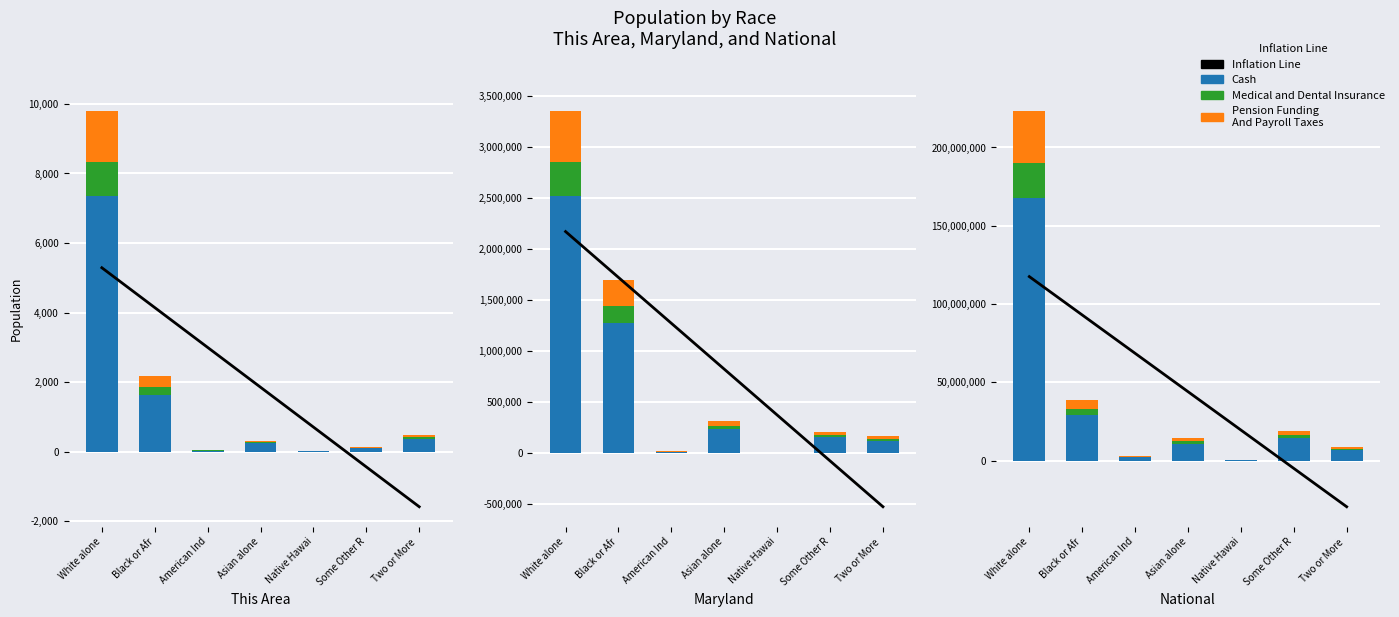

What are all the series names shown in the legend?

Inflation Line, Cash, Medical and Dental Insurance, Pension Funding
And Payroll Taxes